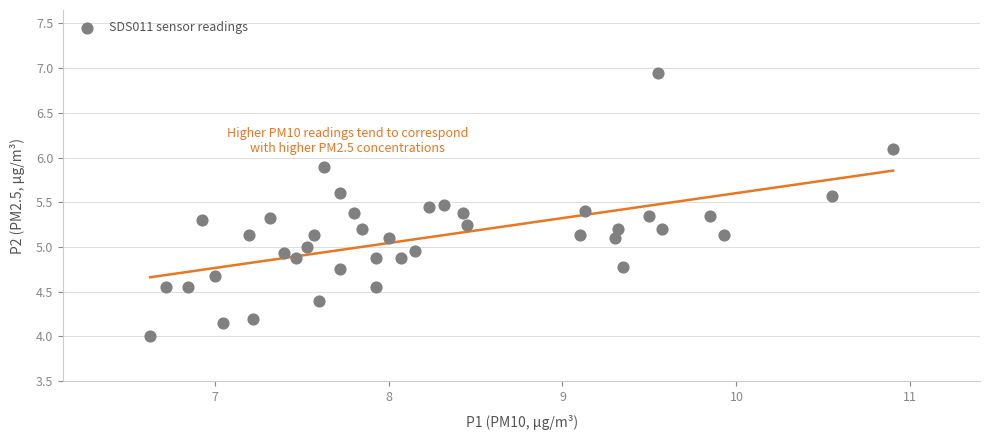

What is the range of X values (max minus min)?

4.3